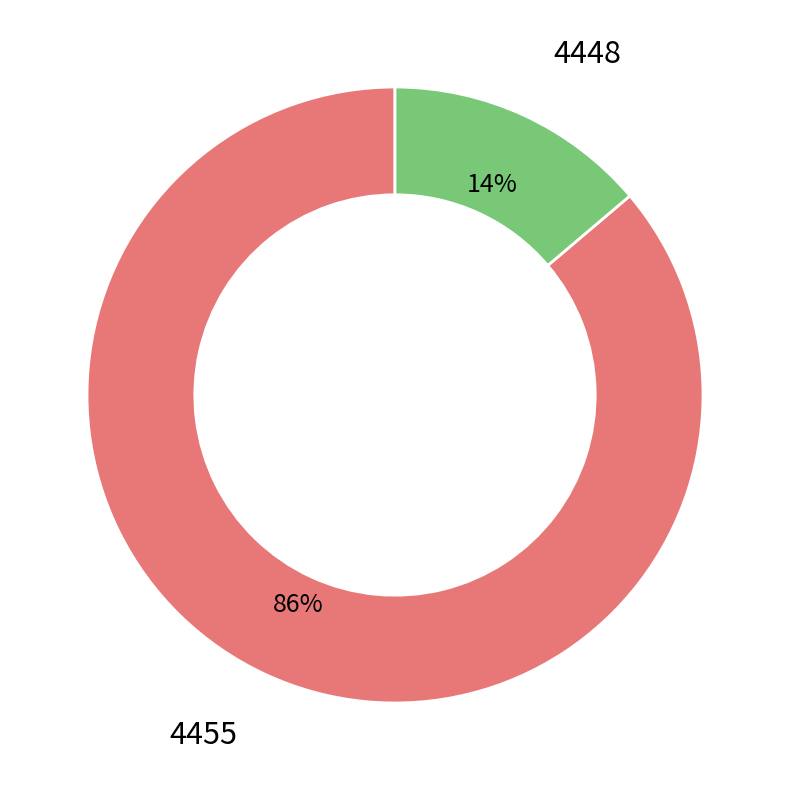

Does any single category account for the majority?

Yes